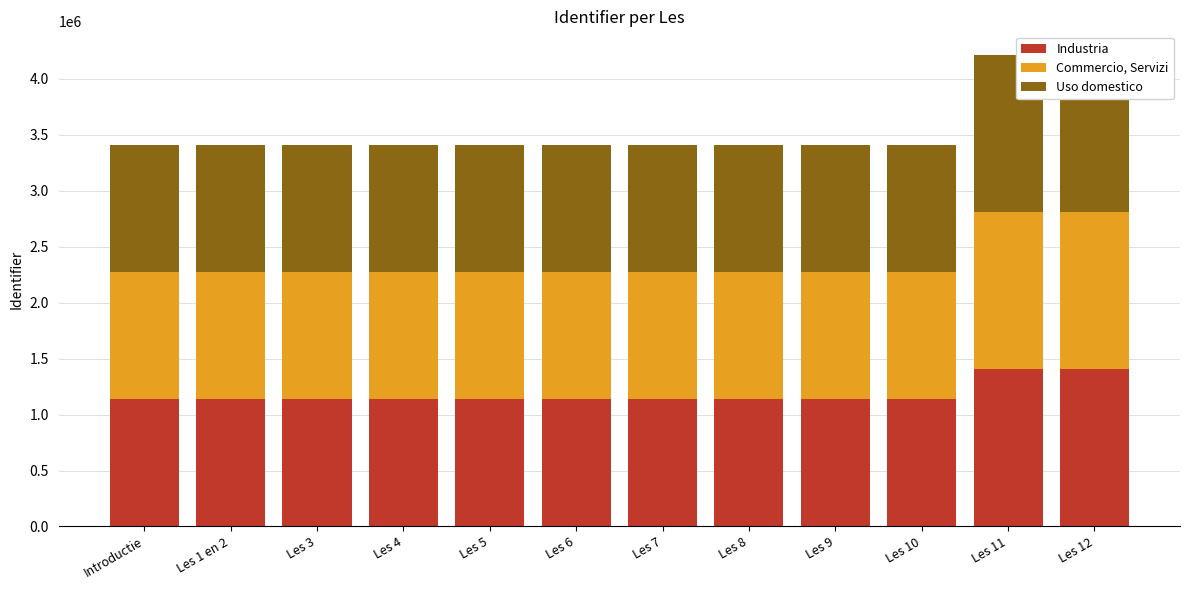

Which has a higher value, Les 4 or Les 1 en 2?

Les 4